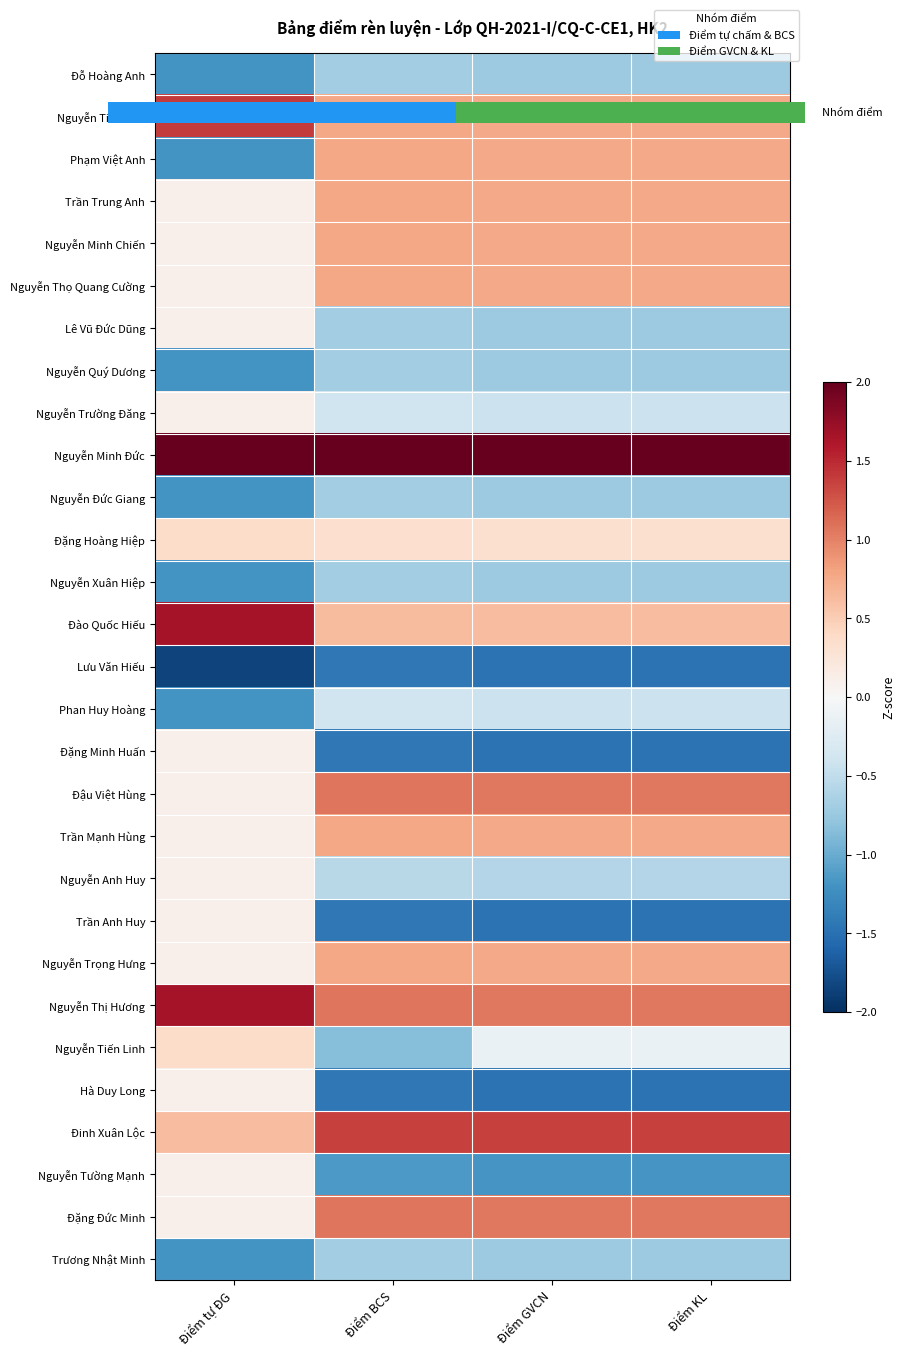

What is the spread (max minus min) of values at Điểm KL?

3.7